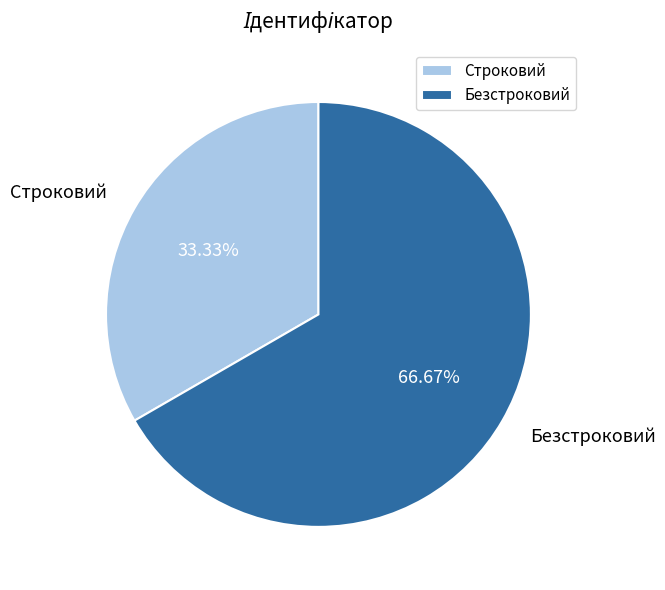

Which category has the biggest portion of the pie?

Безстроковий